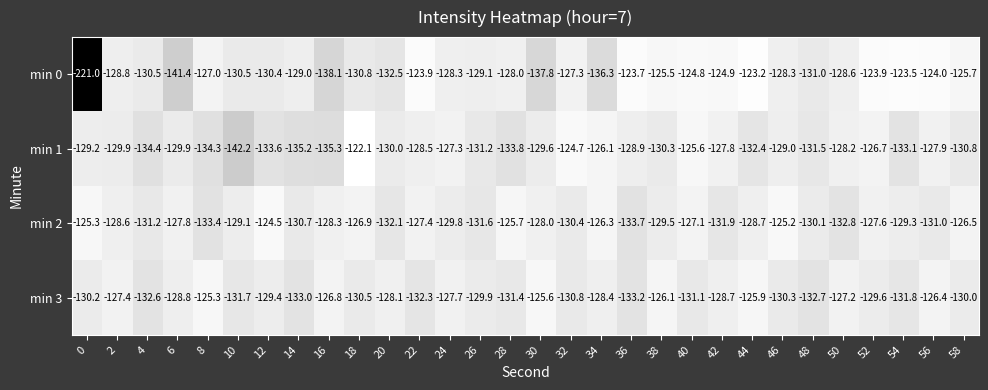

What is the difference between the maximum and second lowest values in the min 3 series?

7.7